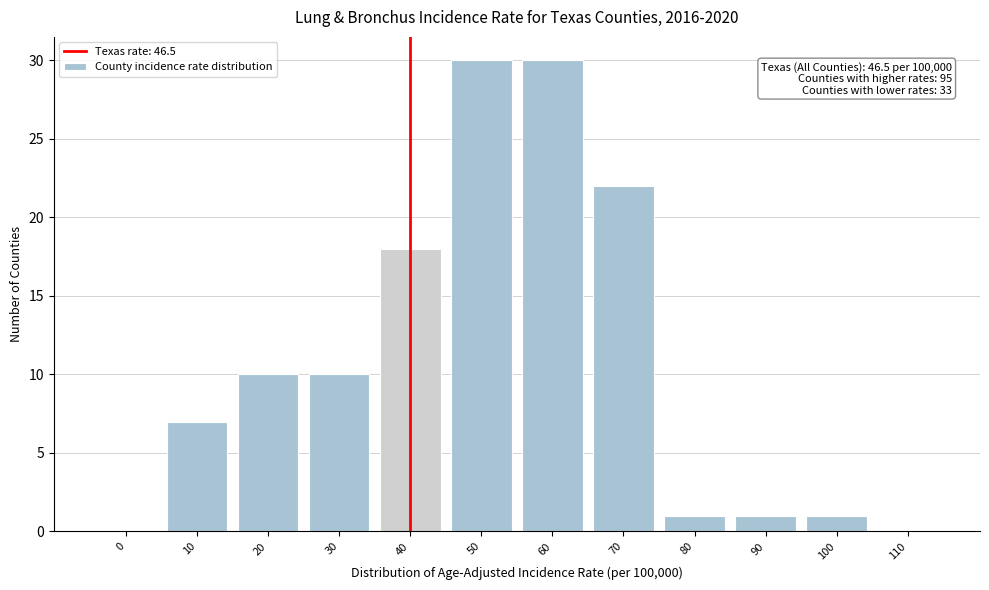

Reading left to right, what are all the values shown in this chart?

0=0	10=7	20=10	30=10	40=18	50=30	60=30	70=22	80=1	90=1	100=1	110=0